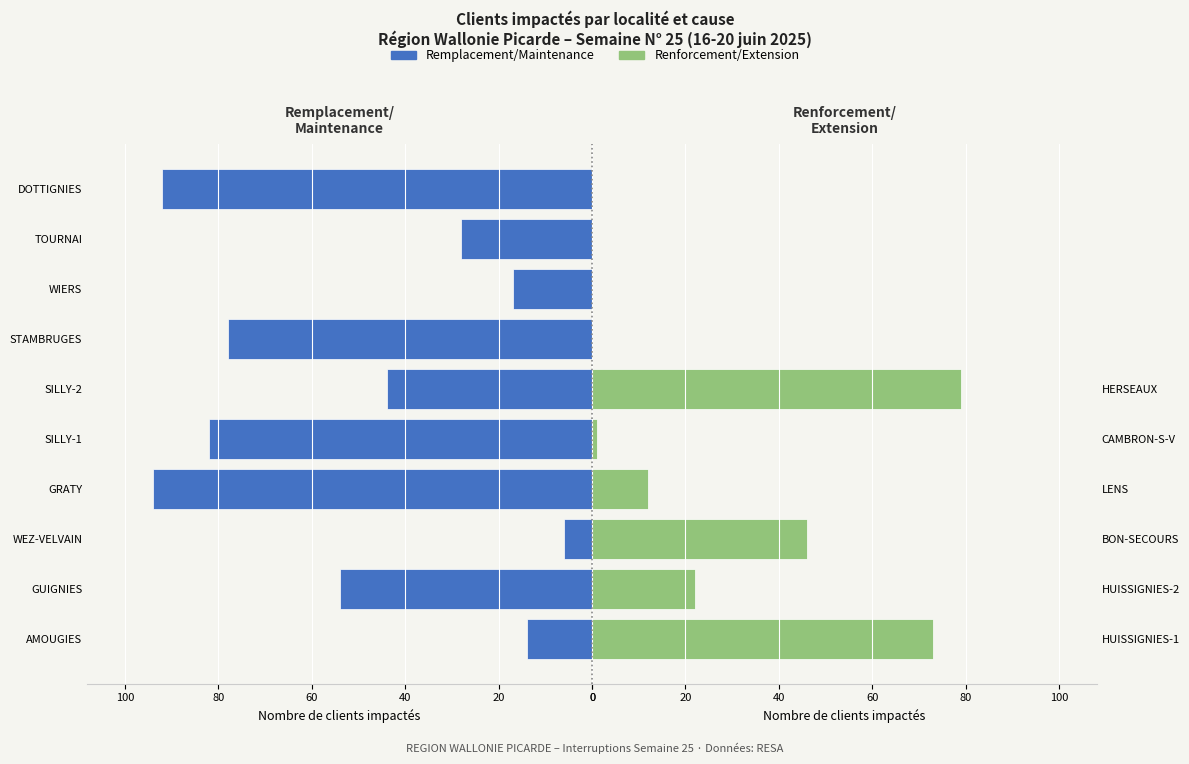

The Renforcement/Extension series shows 31 at BON-SECOURS. True or false?

False